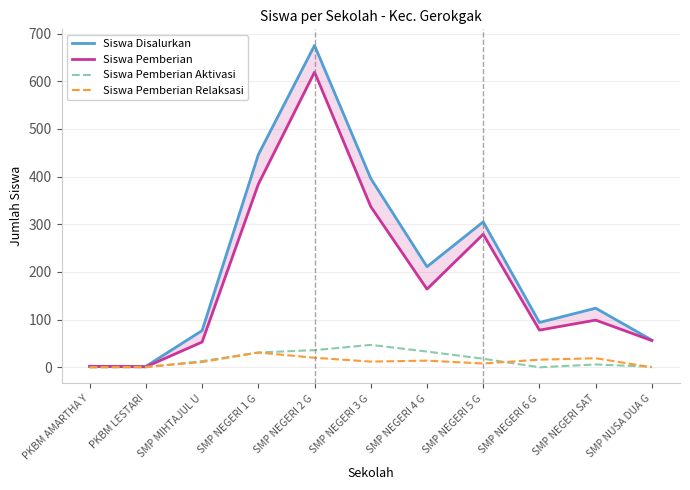

What is the label of the 9th point from the left?

SMP NEGERI 6 G